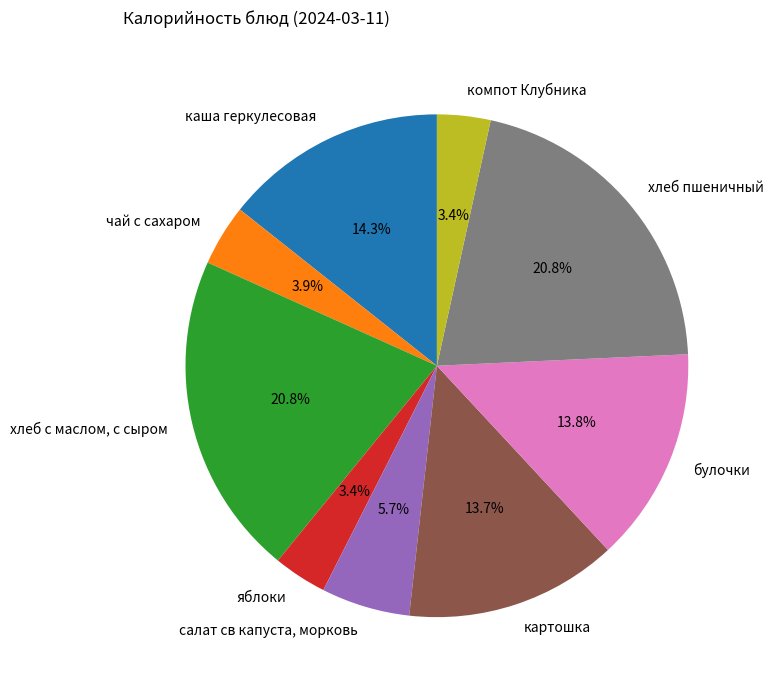

Is there a majority slice in this chart?

No